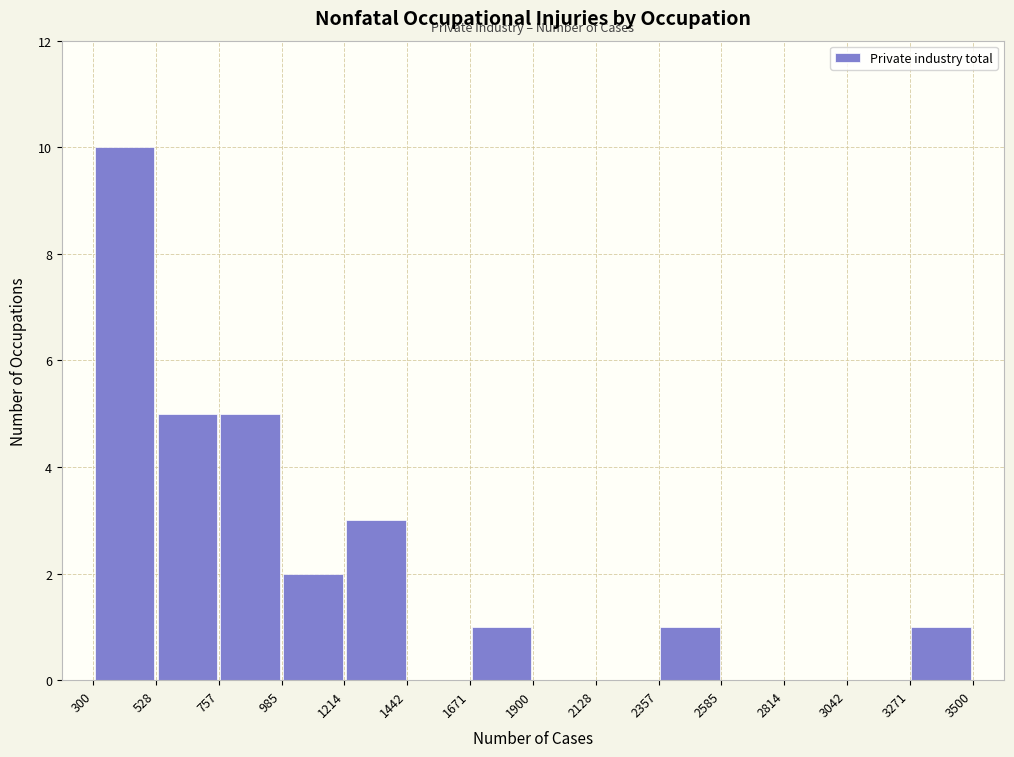

Over which range of the x-axis is the bar tallest?

300 to 528